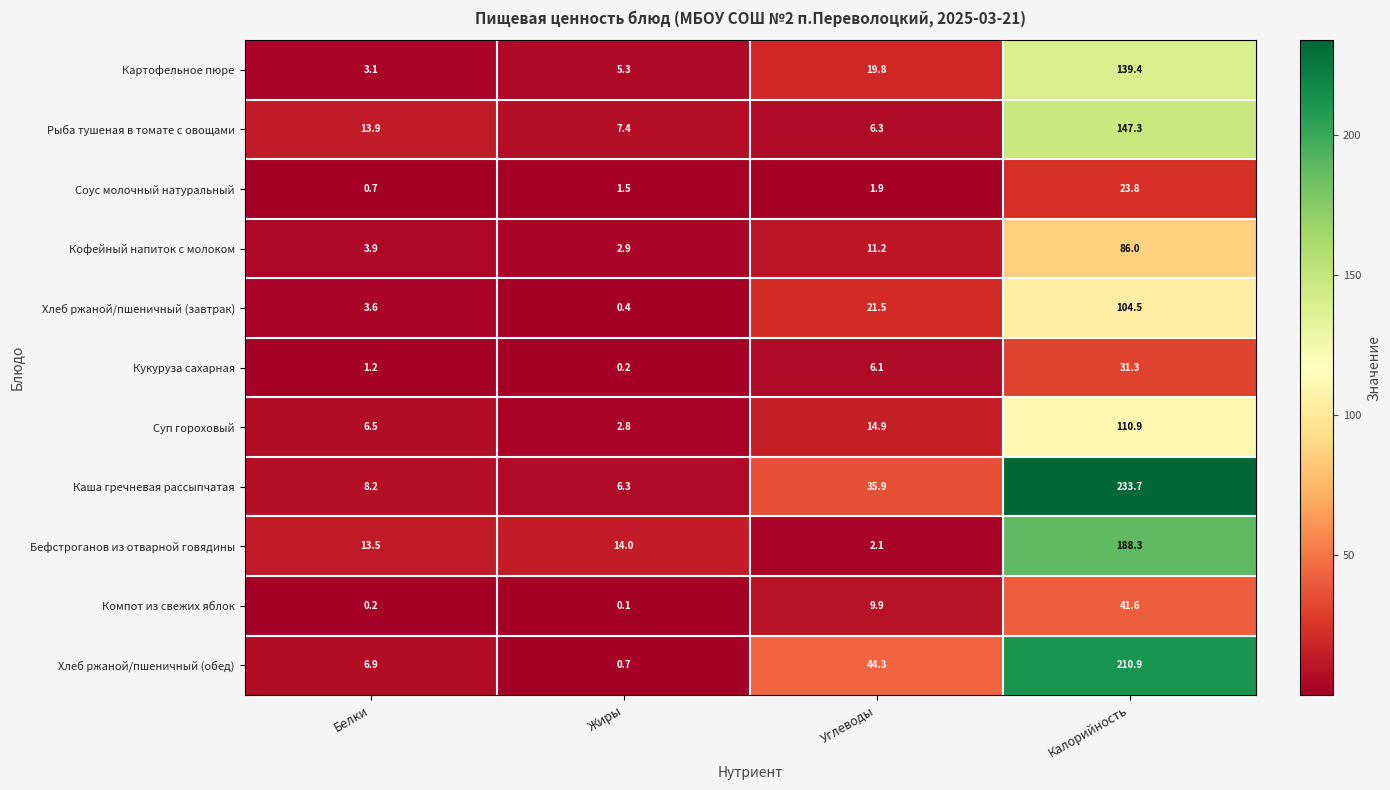

Which series has the largest range (max minus min)?

Каша гречневая рассыпчатая